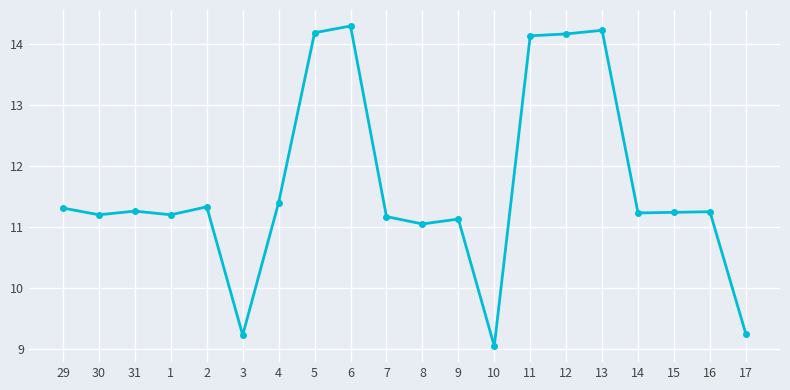

What is the label of the 10th point from the left?

7